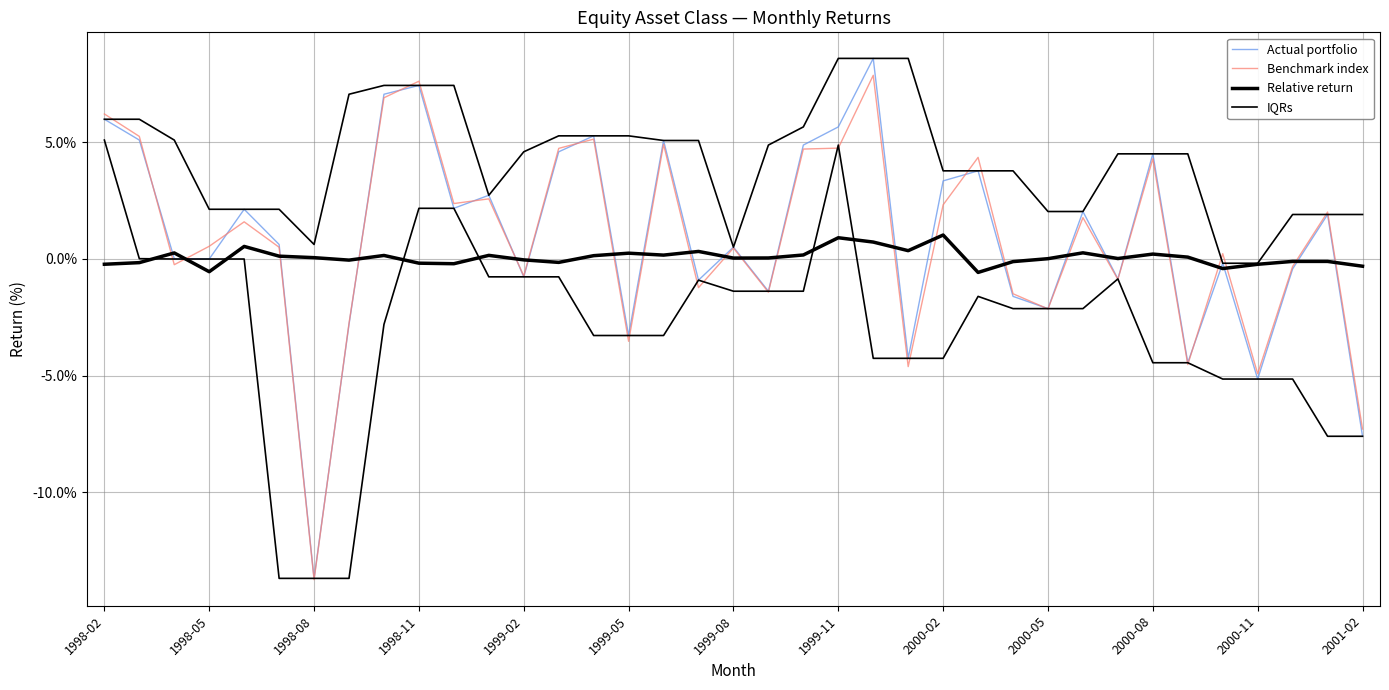

What is the total value across all series at 2000-02?

10.5